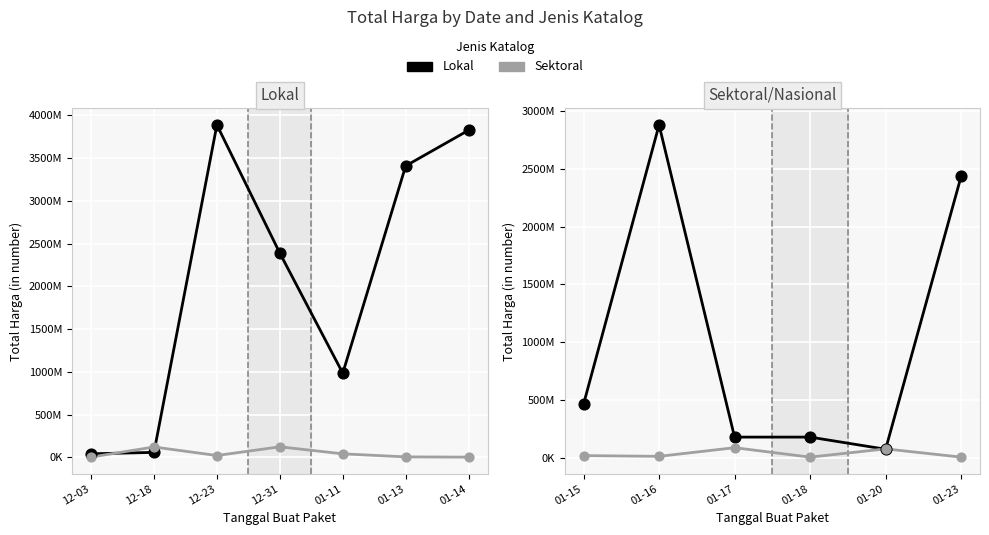

Which series has the largest total across all categories?

Lokal